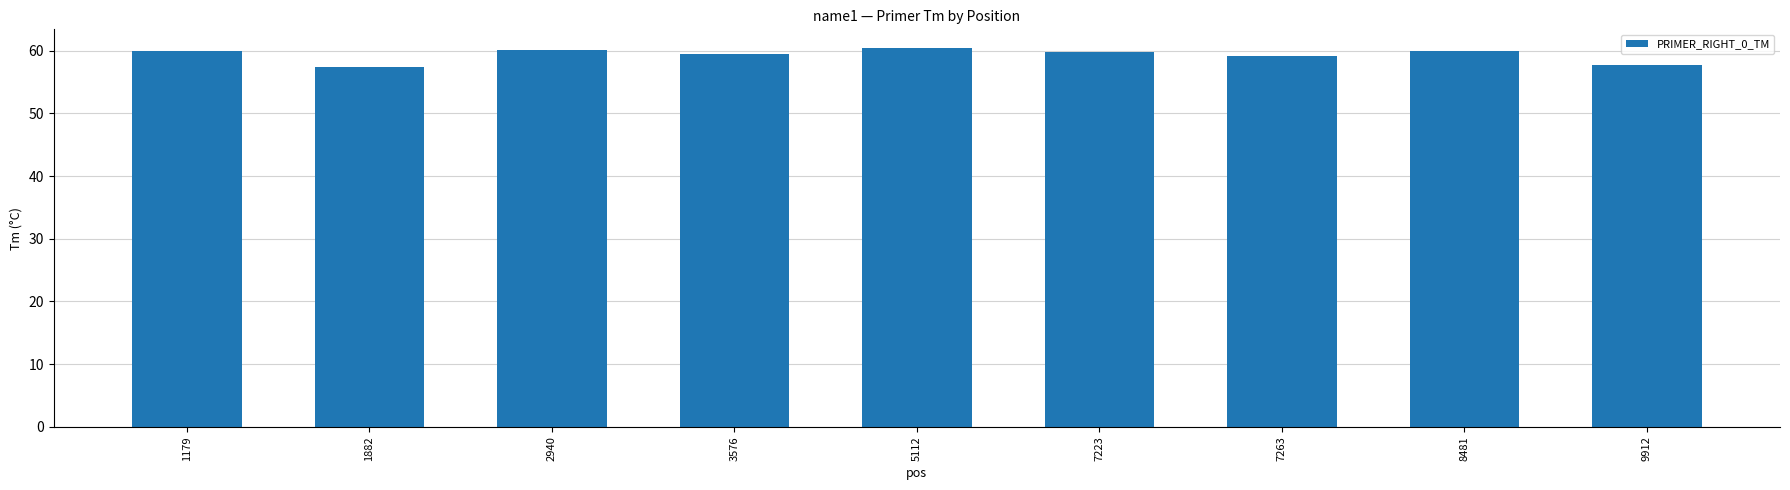

The chart shows a value of 26.0 at 9912. True or false?

False